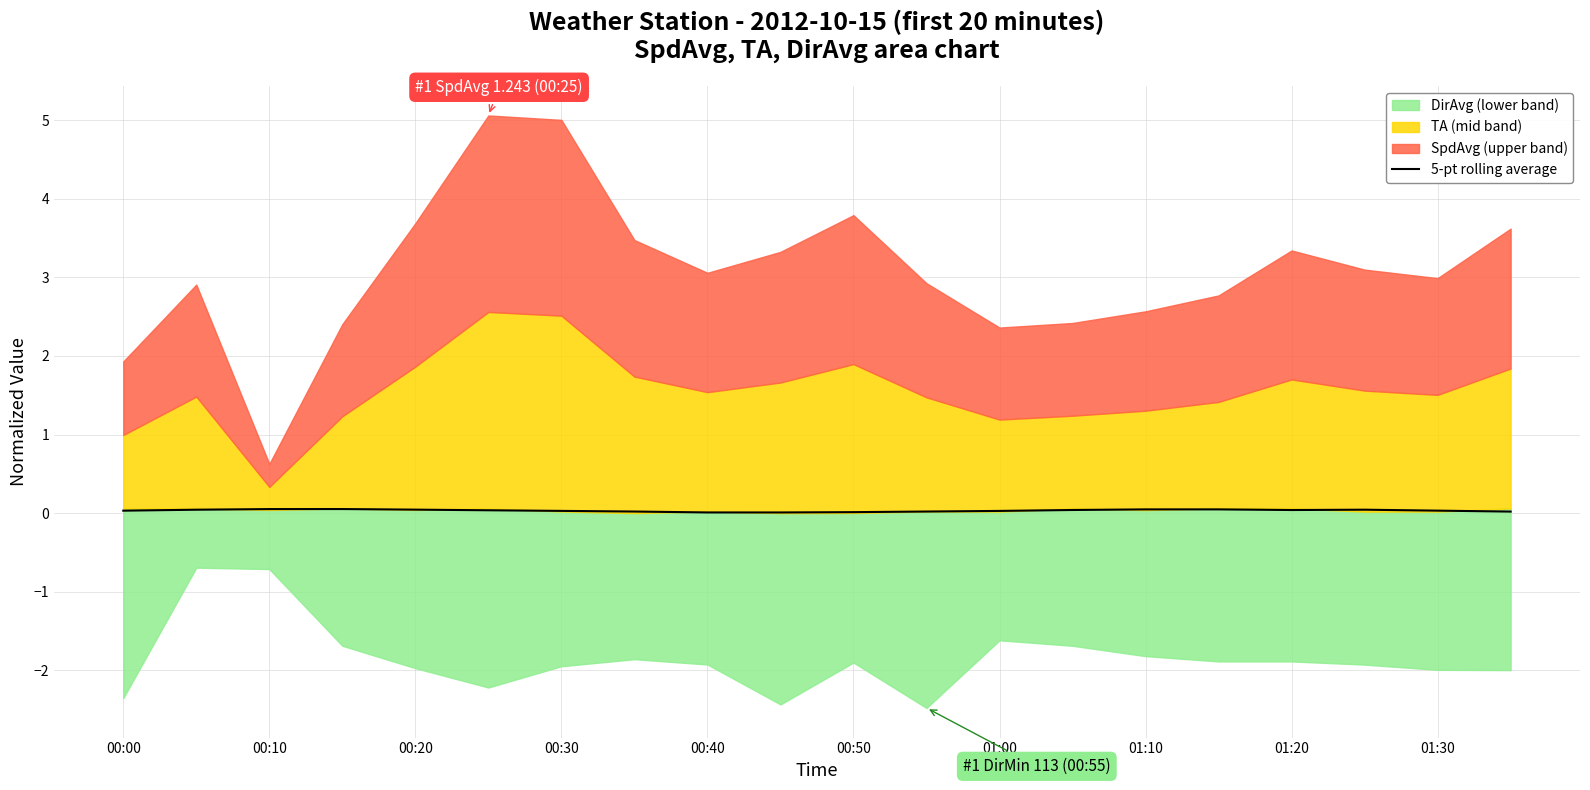

True or false: 5-pt rolling average has a value of 0.0 at 01:20.

True